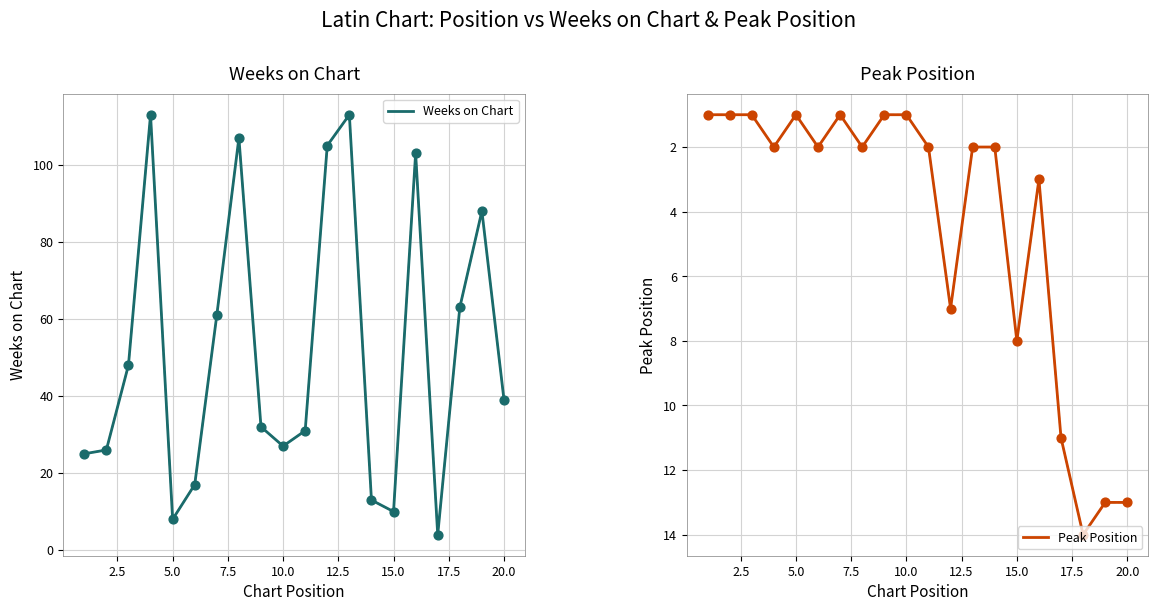

What is the minimum value for Weeks on Chart?

4